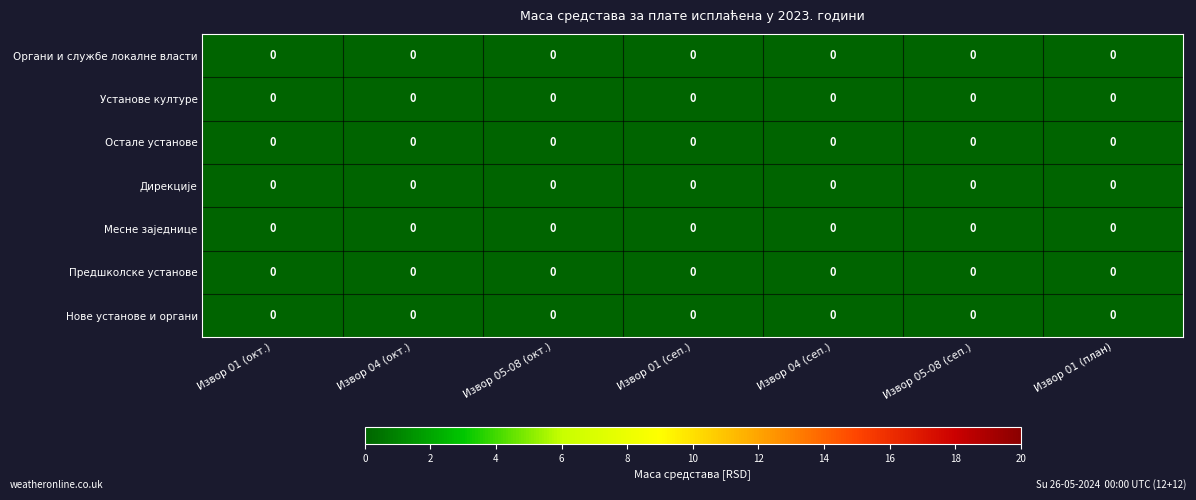

Rank the series by their maximum value, from lowest to highest.

Остале установе, Нове установе и органи, Предшколске установе, Установе културе, Месне заједнице, Дирекције, Органи и службе локалне власти